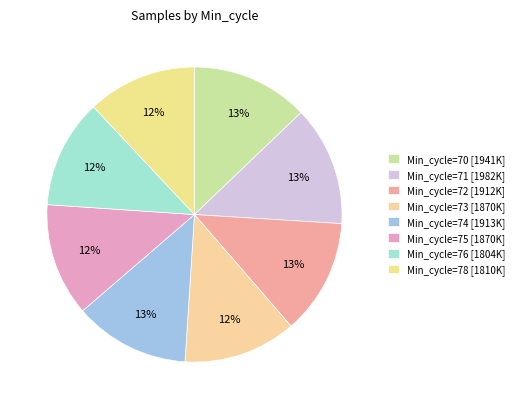

Count the number of slices in the pie.

8